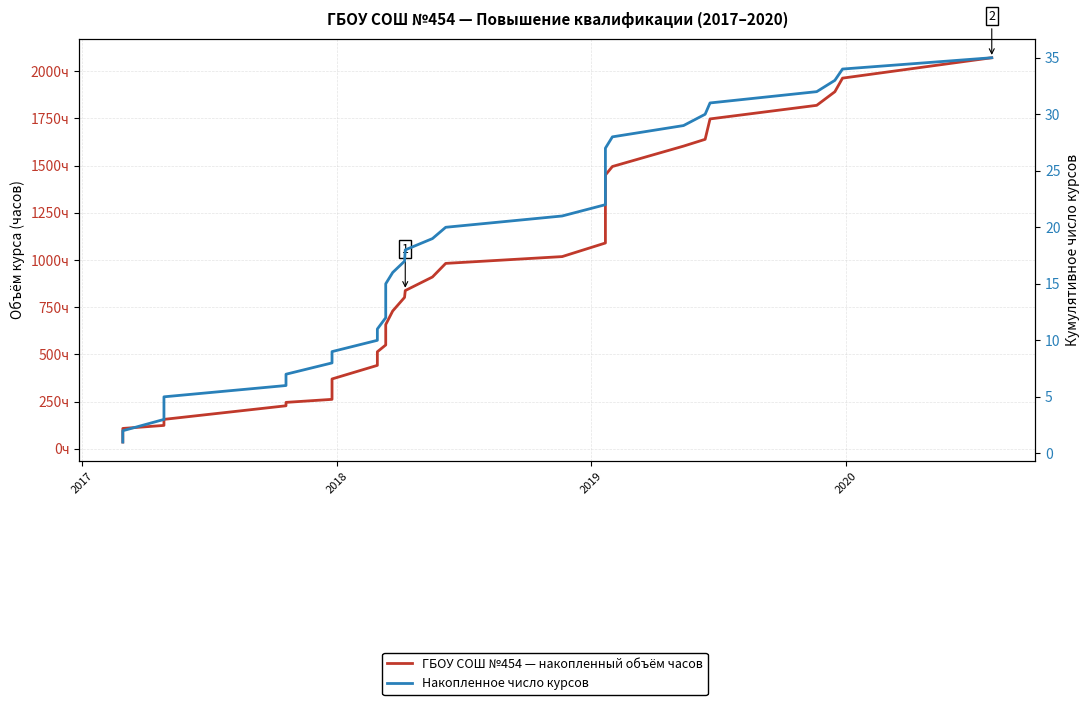

True or false: ГБОУ СОШ №454 — накопленный объём часов and Накопленное число курсов intersect in this chart.

False